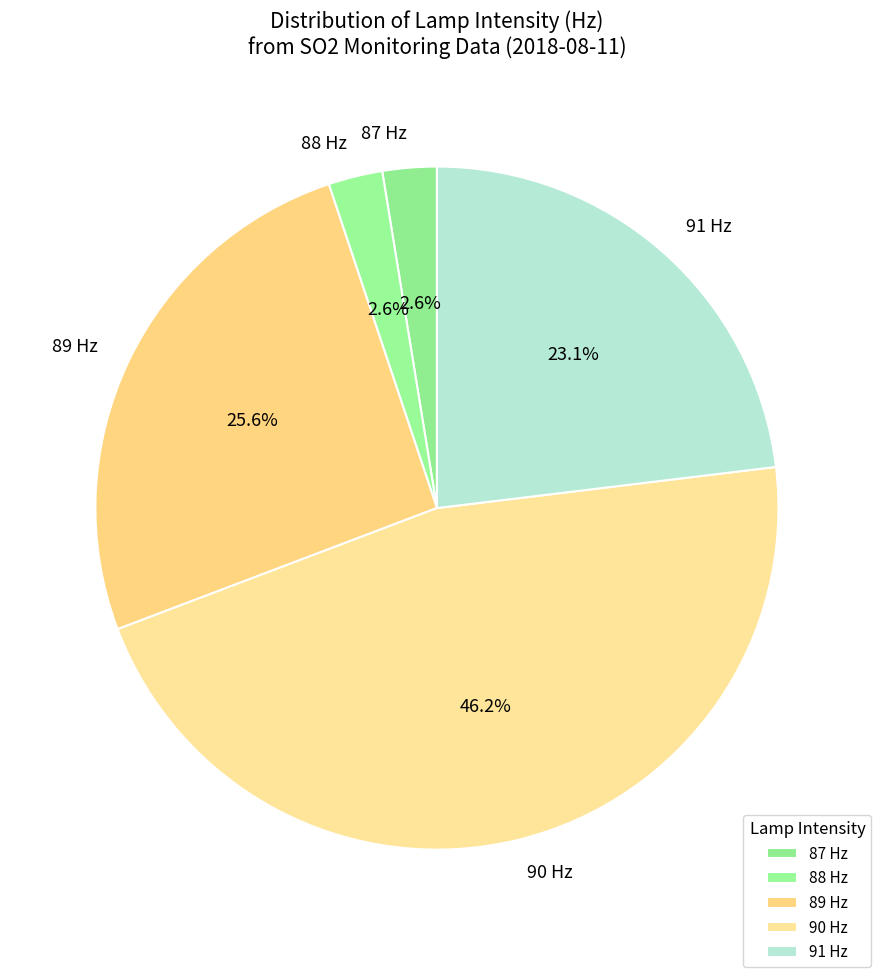

How many slices are in this pie chart?

5